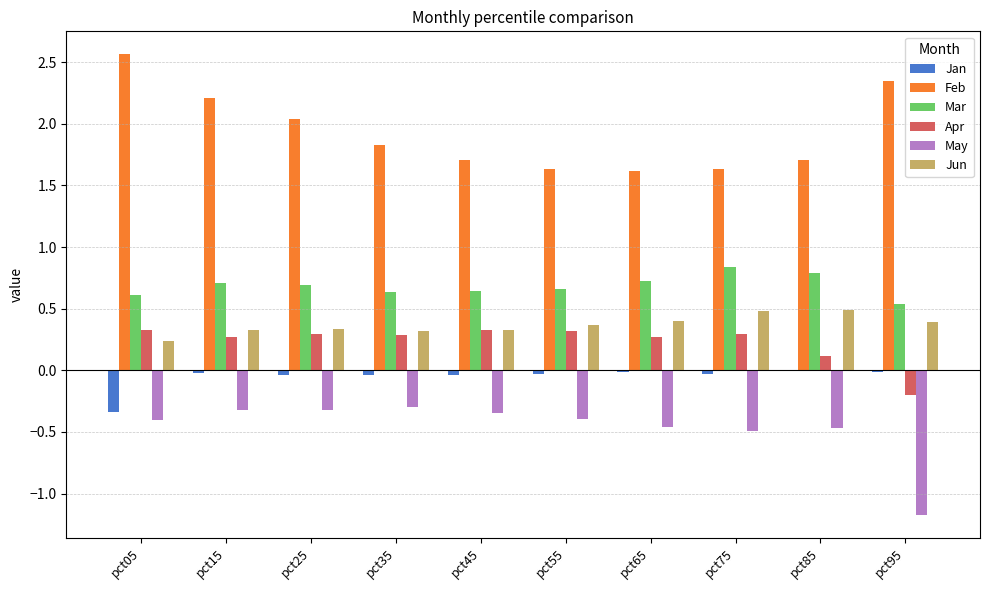

What is the highest value of the Feb series?

2.6